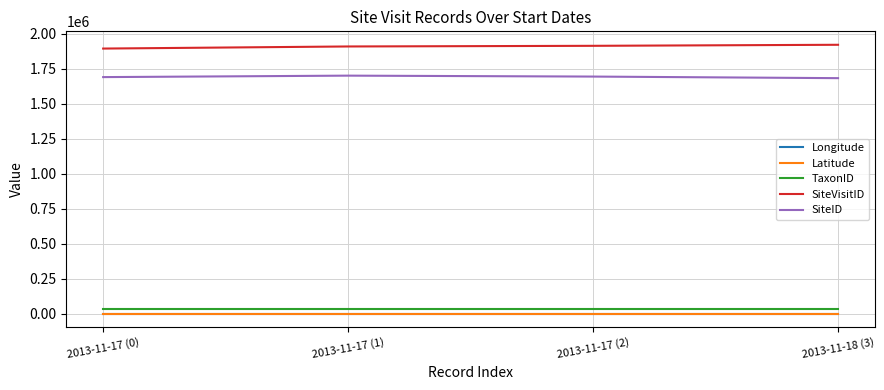

What is the highest value of the Longitude series?

143.5